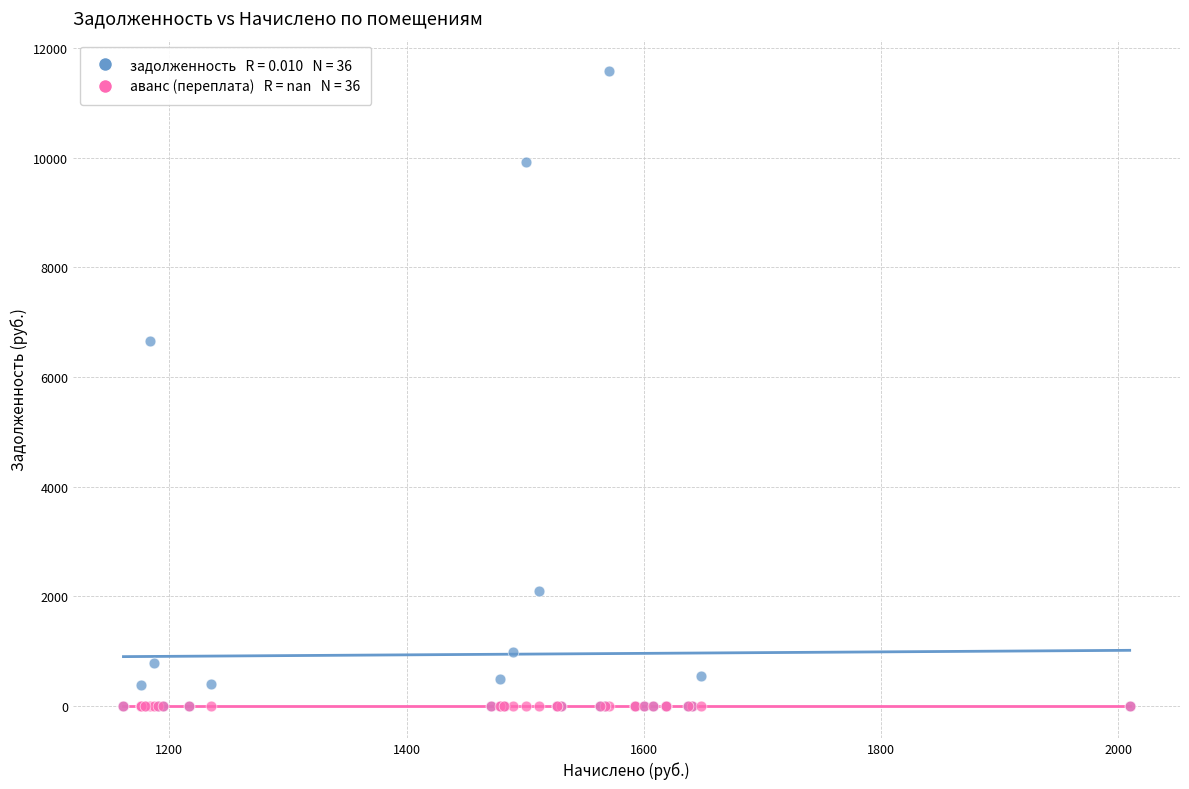

Across all series, what Y value is closest to 5788?

6659.2